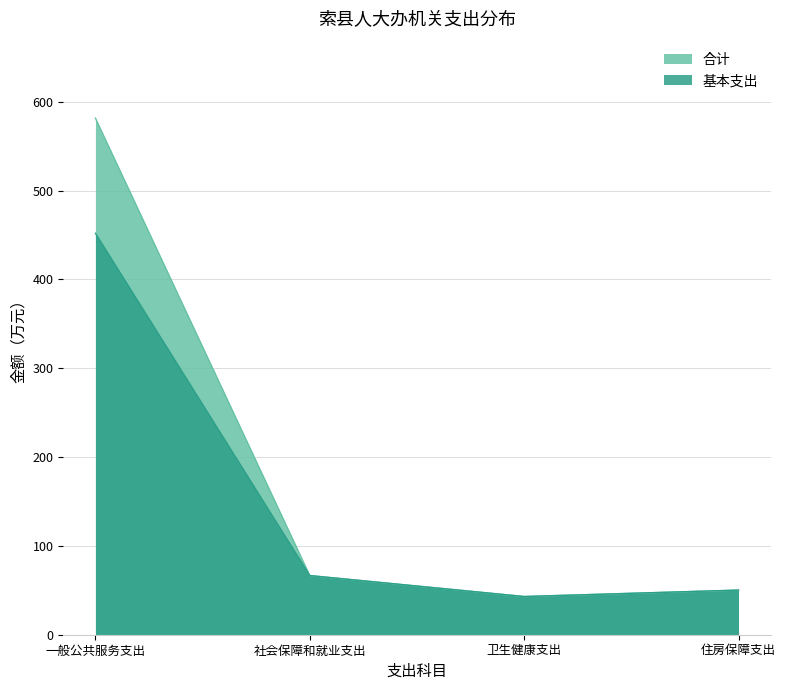

At which label does 基本支出 first exceed 66?

一般公共服务支出